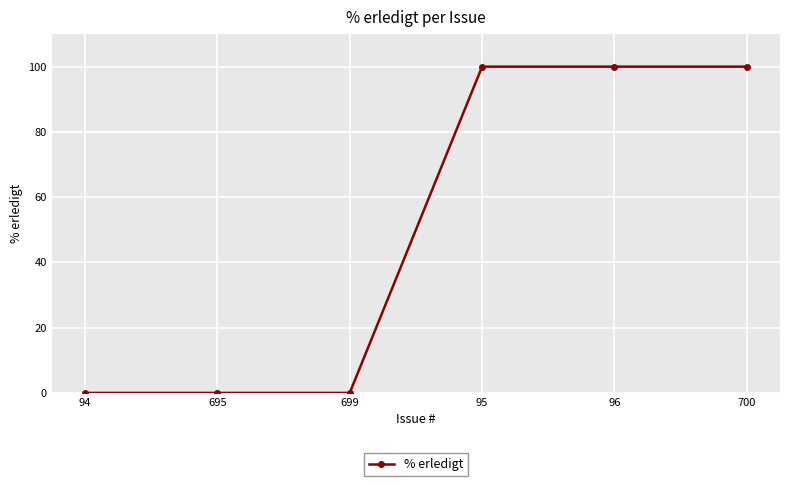

What is the average value?

50